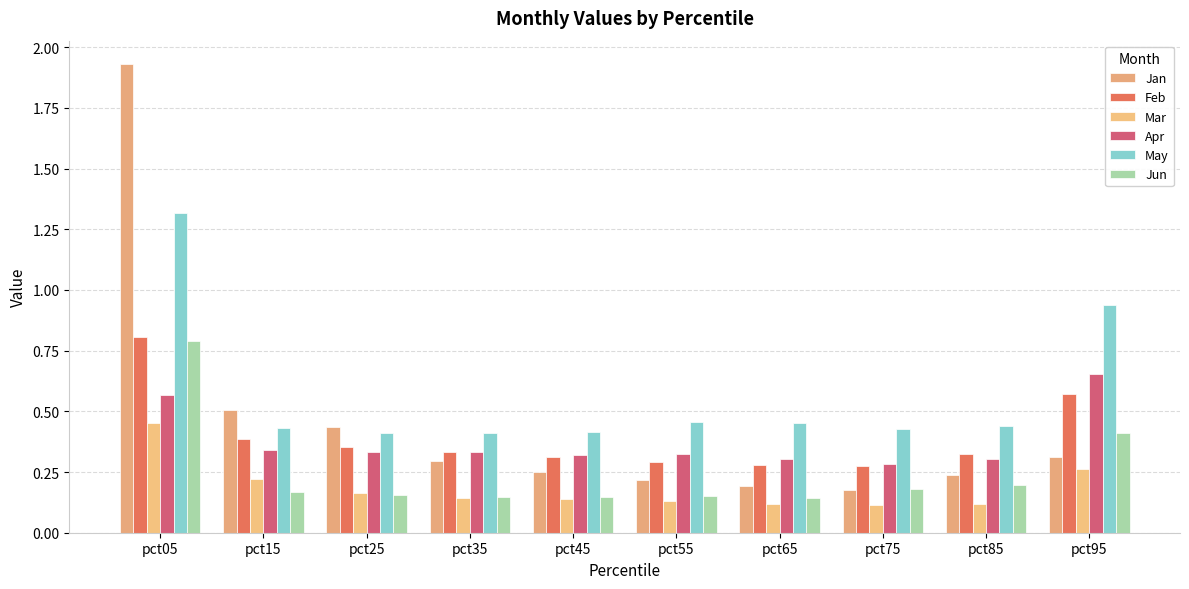

True or false: Feb has a value of 0.1 at pct15.

False